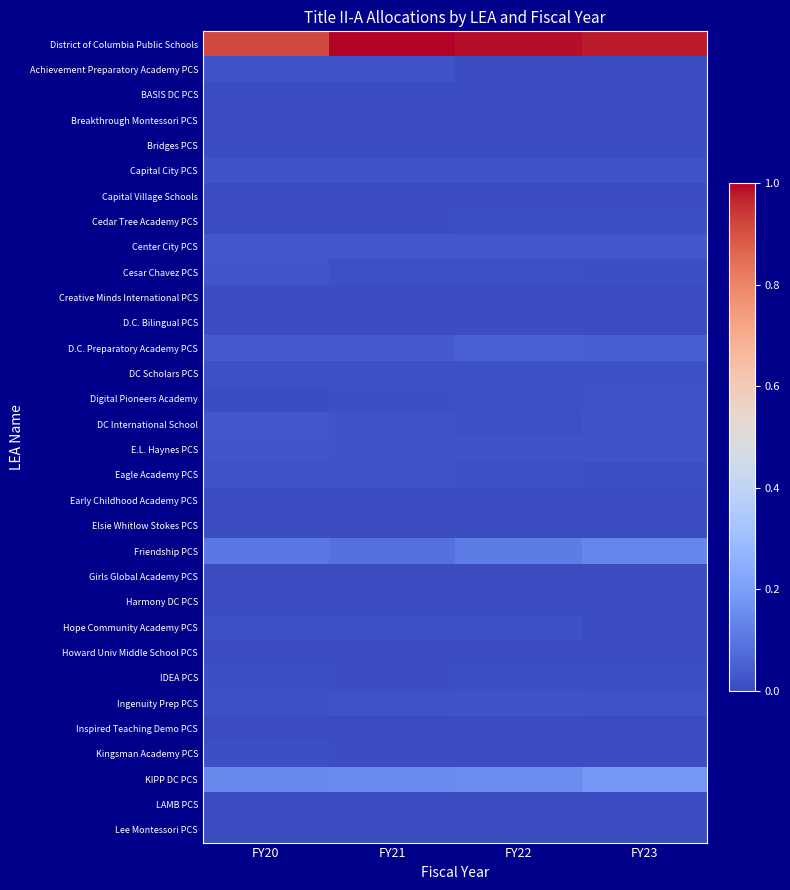

At which category is the sum across all series the highest?

FY23